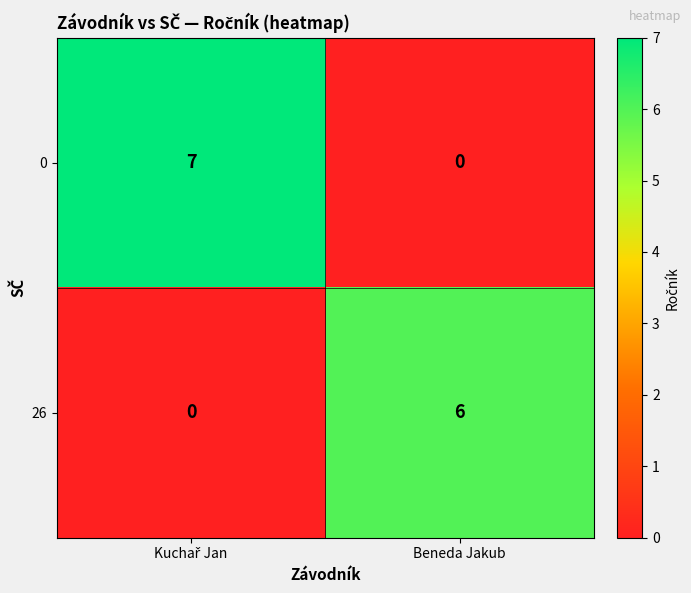

How many series are shown in this chart?

2